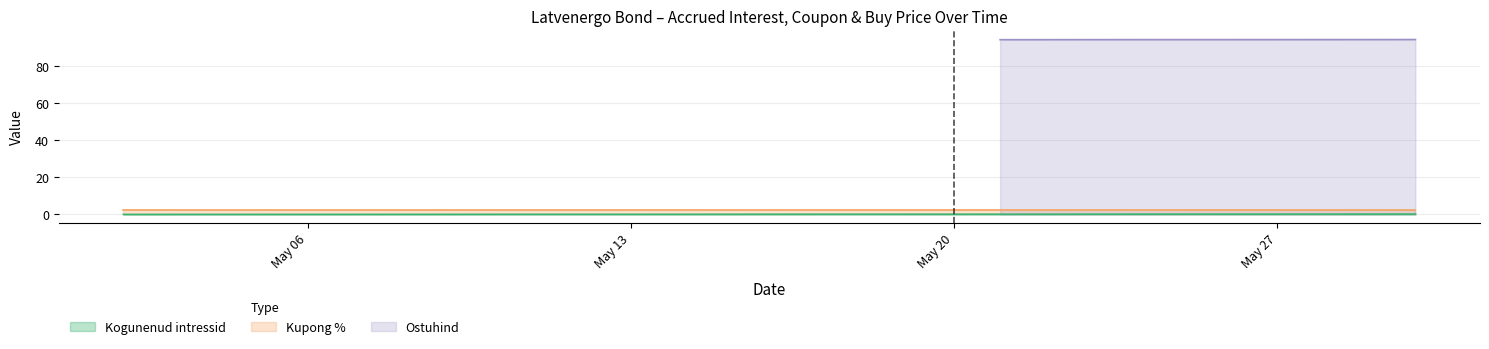

List the labels in order of Ostuhind value, smallest first.

2024-05-02, 2024-05-03, 2024-05-06, 2024-05-07, 2024-05-08, 2024-05-10, 2024-05-13, 2024-05-14, 2024-05-15, 2024-05-16, 2024-05-17, 2024-05-20, 2024-05-21, 2024-05-22, 2024-05-23, 2024-05-24, 2024-05-27, 2024-05-28, 2024-05-29, 2024-05-30